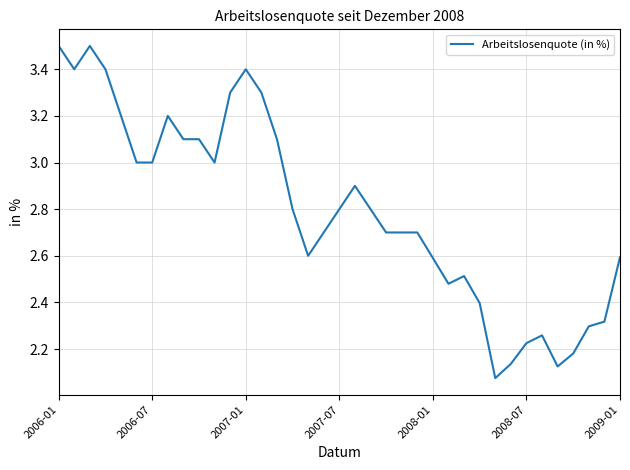

Does the chart have visible grid lines?

Yes